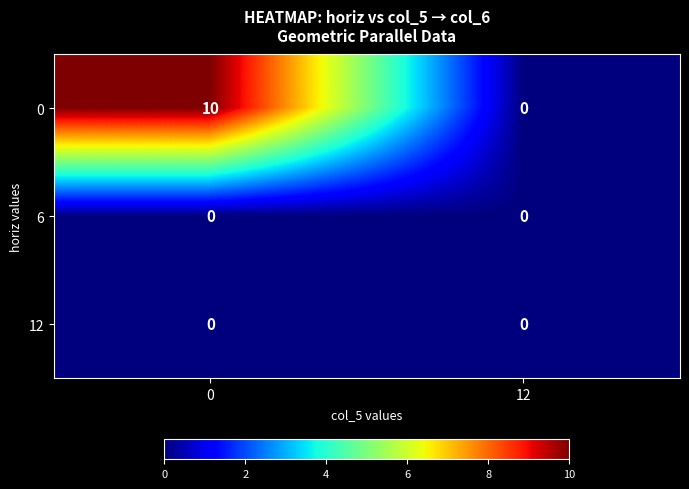

Rank the categories by 0 value from lowest to highest.

12, 0